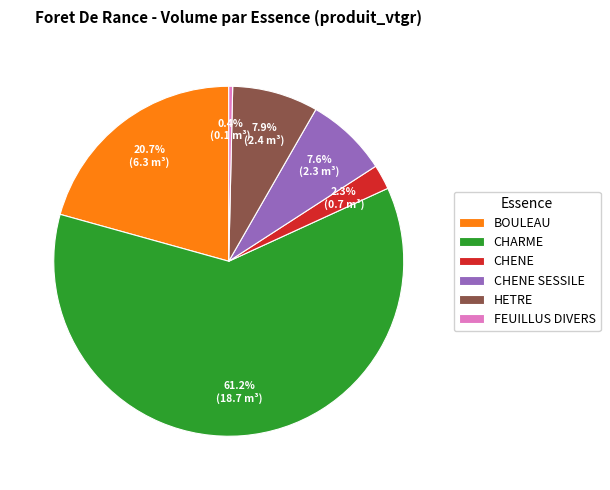

Does any single category account for the majority?

Yes